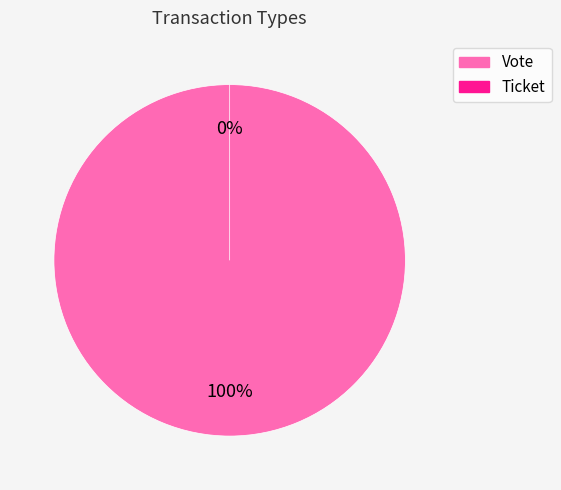

Between Ticket and Vote, which is larger?

Vote